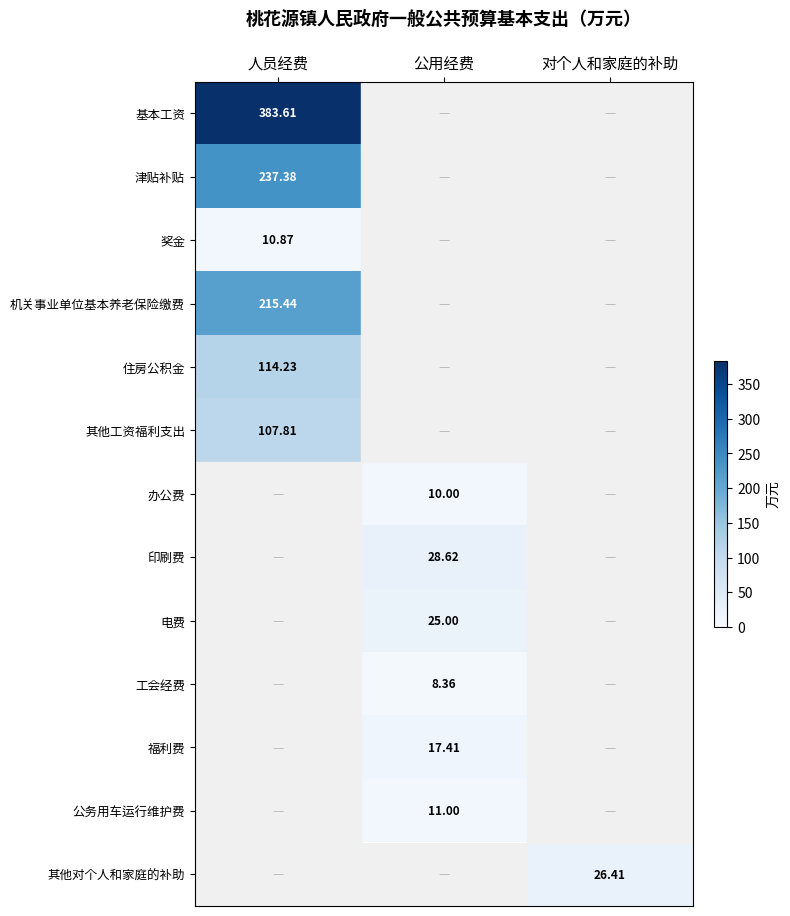

How many data points in 电费 are above 0?

1